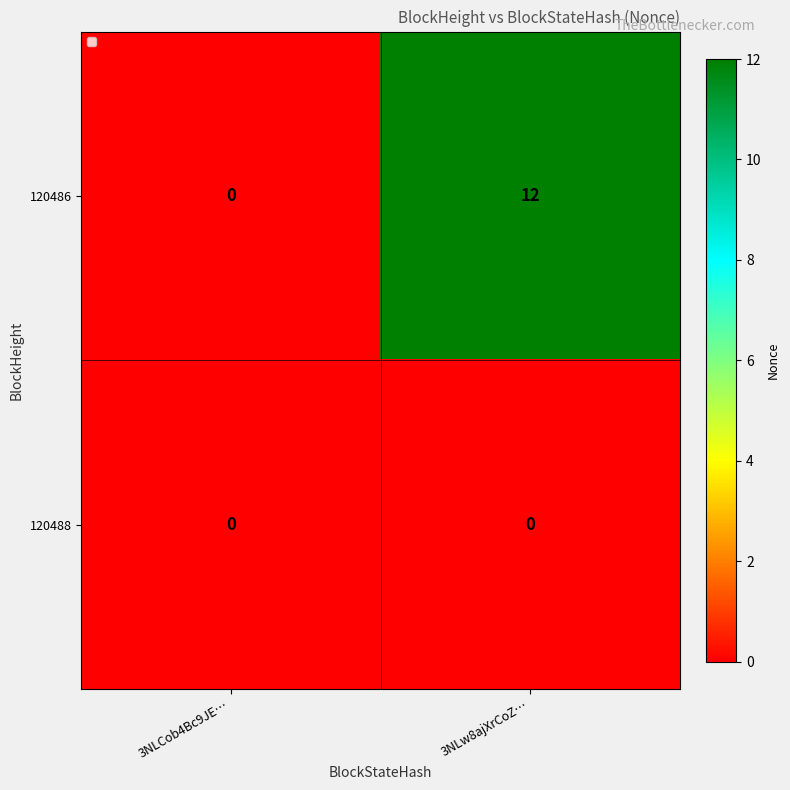

What is the total value across all series at 3NLw8ajXrCoZ…?

12